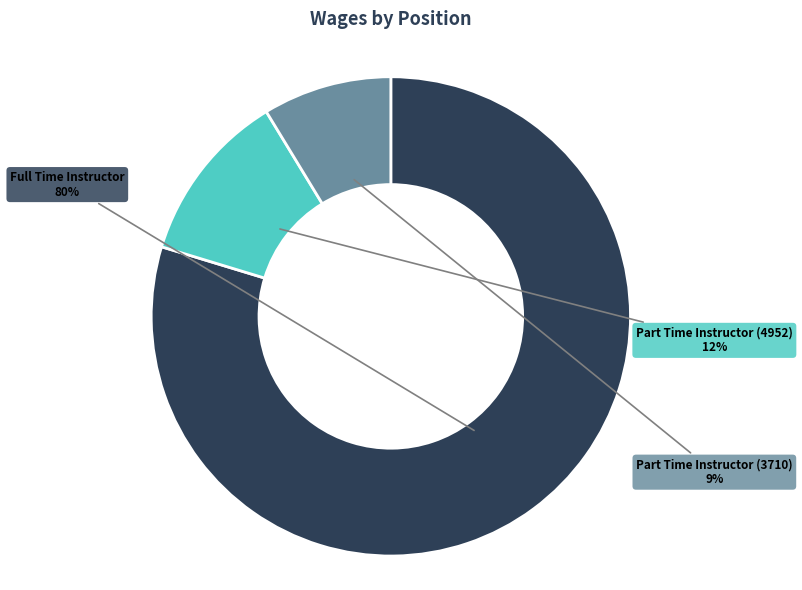

Does any single category account for the majority?

Yes